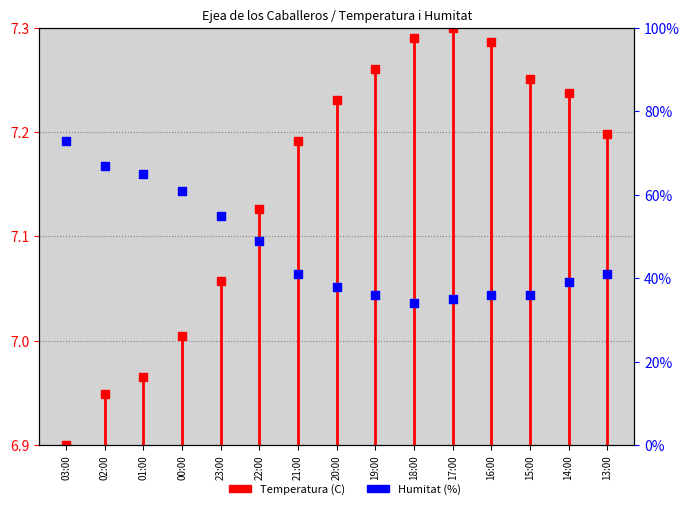

Which series contains the lowest Y value?

Temperatura (C)